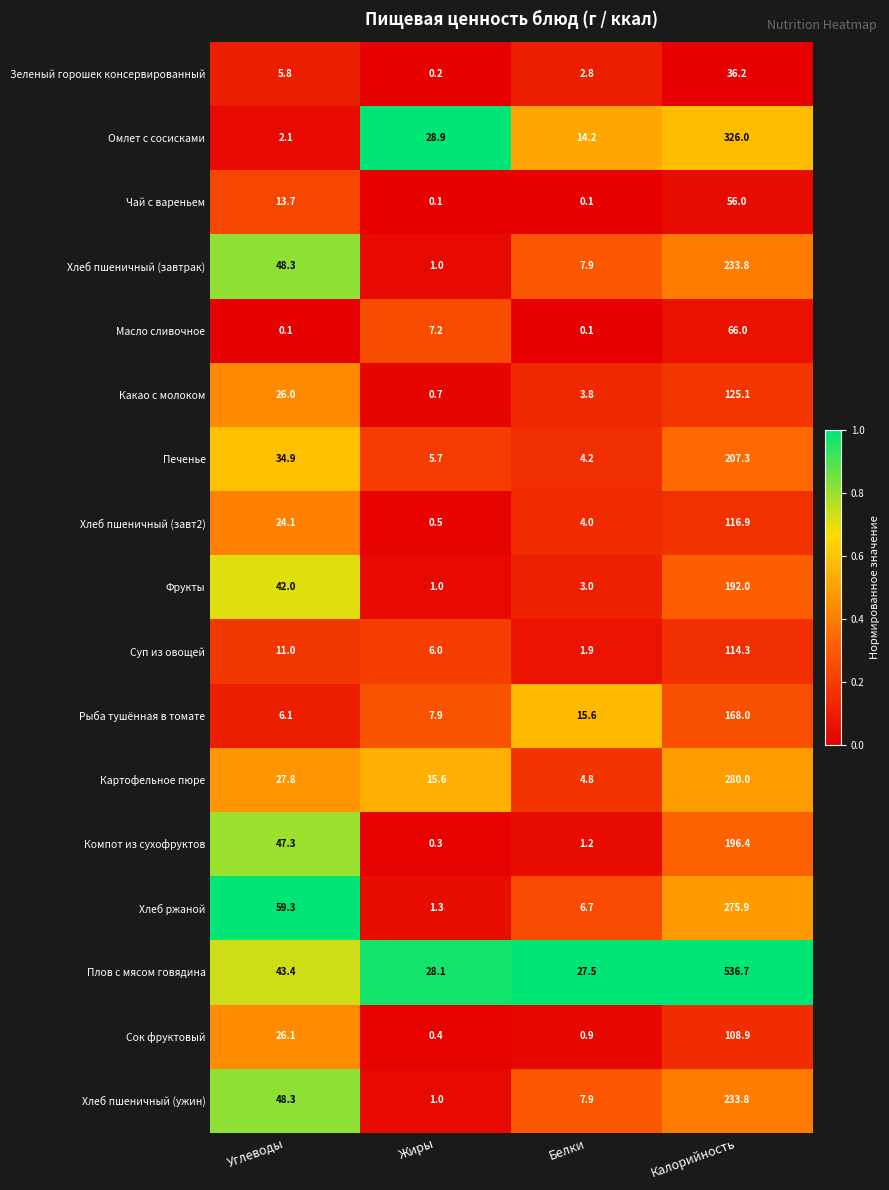

What is the difference between the maximum and minimum values in the Хлеб пшеничный (завтрак) series?

232.8